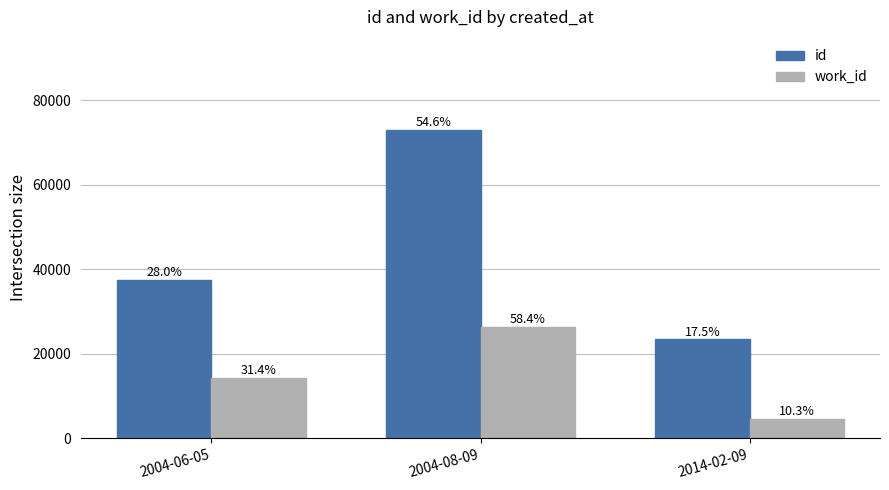

What are all the series names shown in the legend?

id, work_id